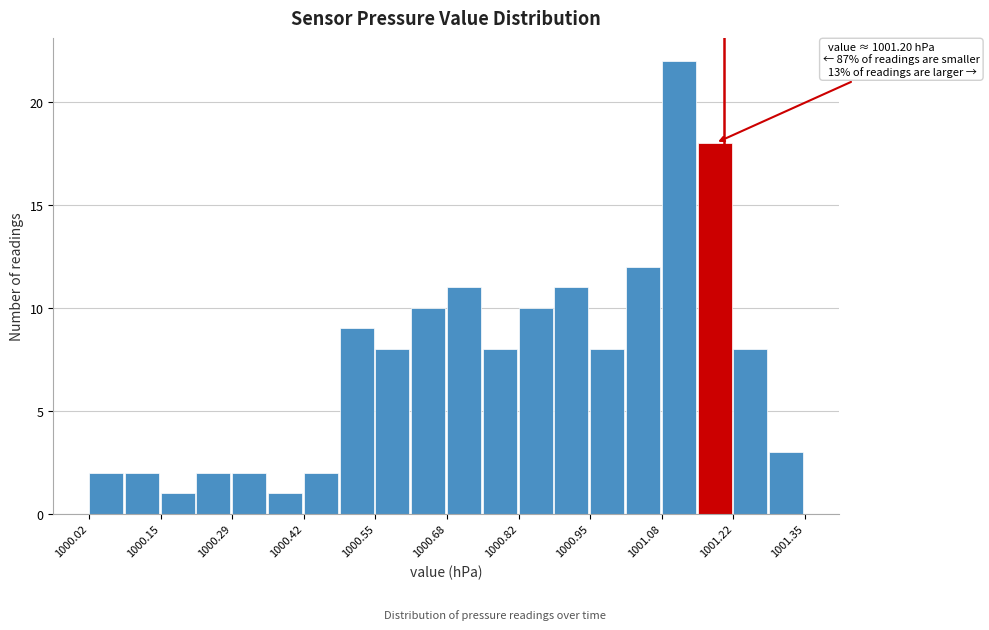

Read against the x-axis, roughly where is the centre of the tallest bar?

1001.12